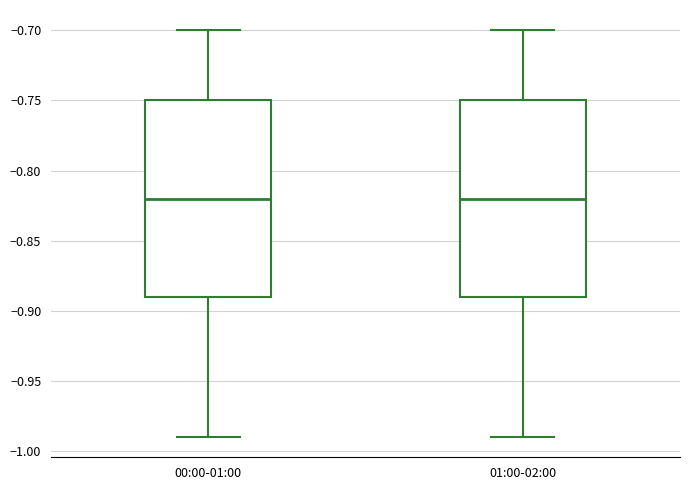

Where does the lower whisker of the box for 00:00-01:00 end on the y-axis? The values are not printed on the chart, so give them approximately, as read against the axis.

-0.99